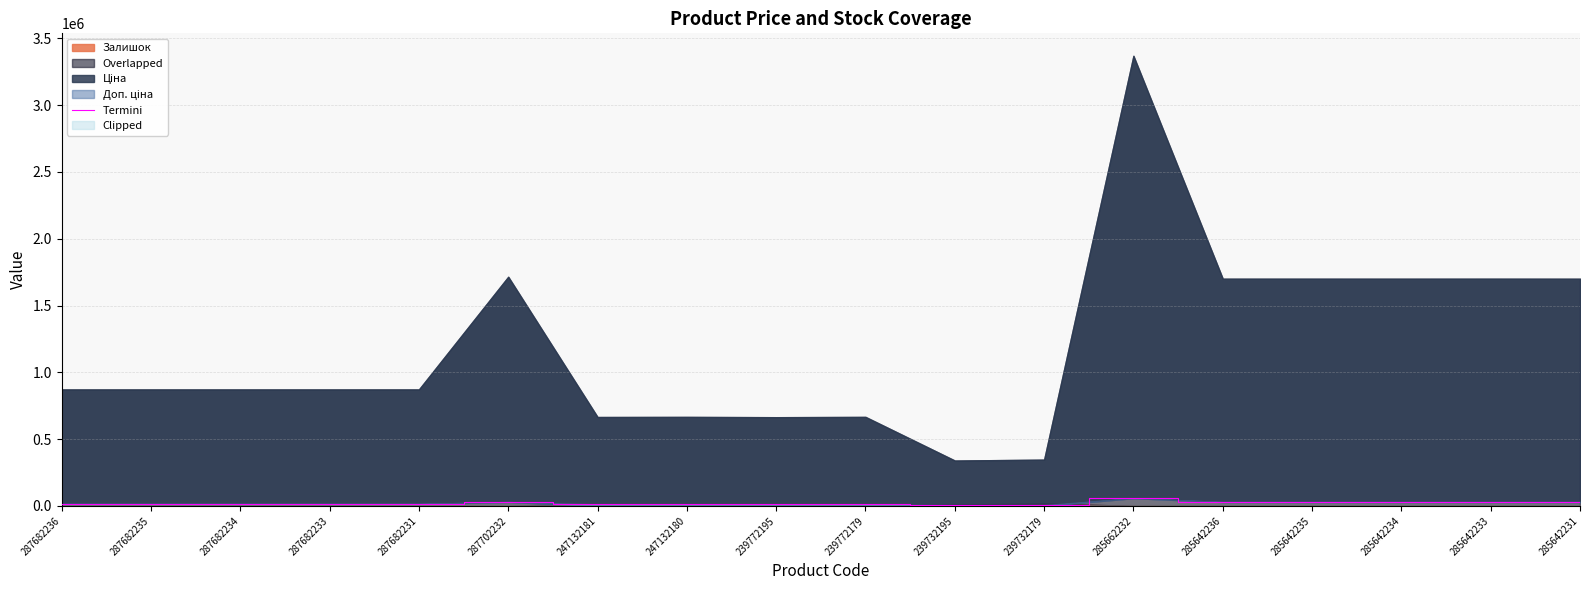

What is the label of the 3rd point from the left?

287682234